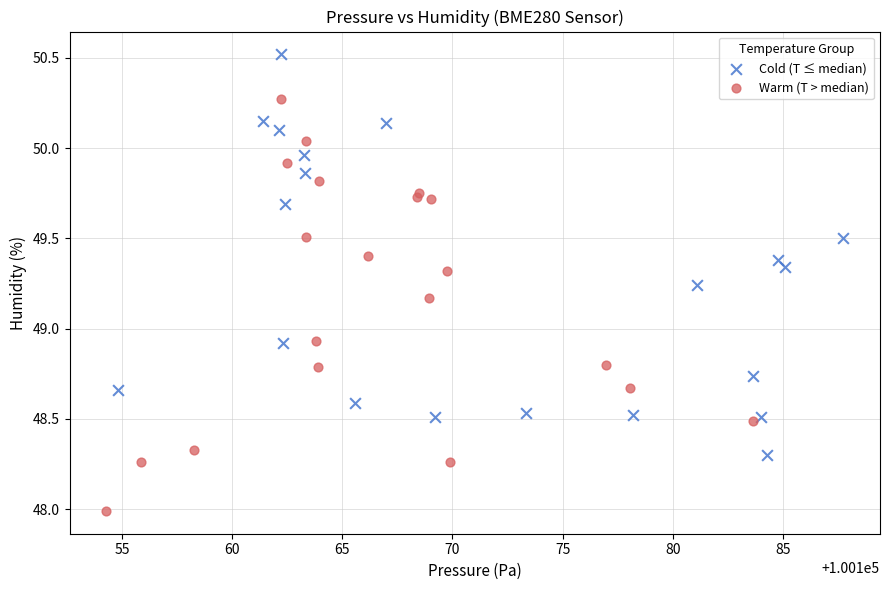

Which series has the widest spread of Y values?

Warm (T > median)